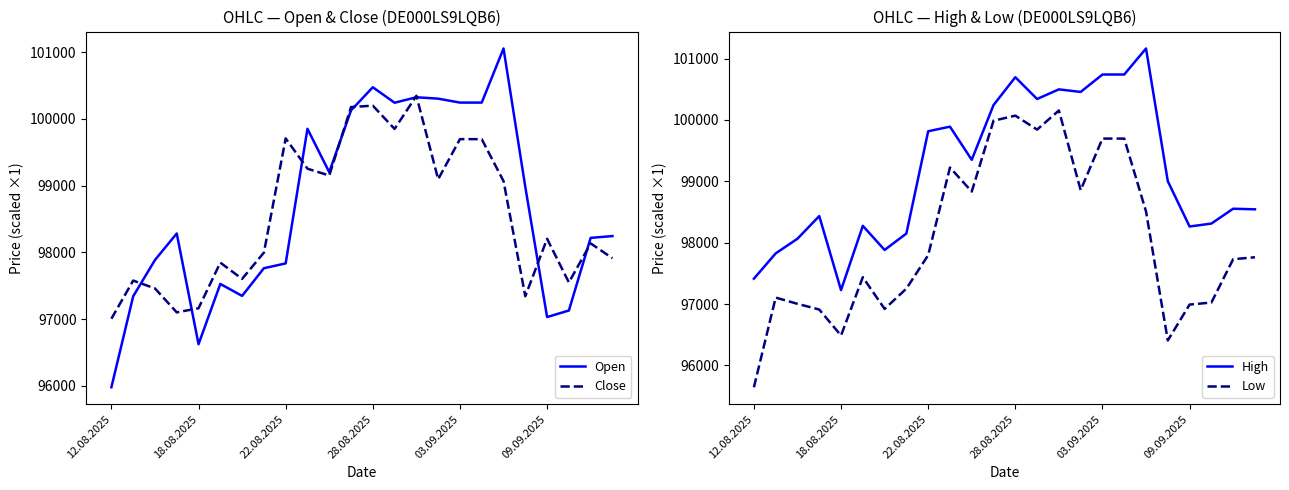

At which label does Low first exceed 97762?

22.08.2025